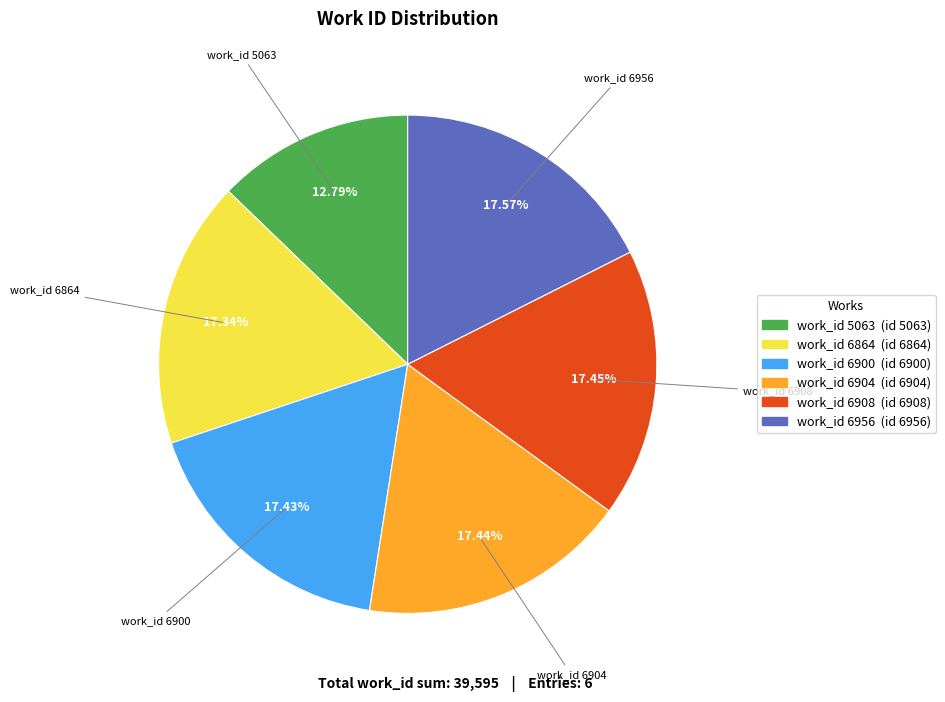

Count the number of slices in the pie.

6